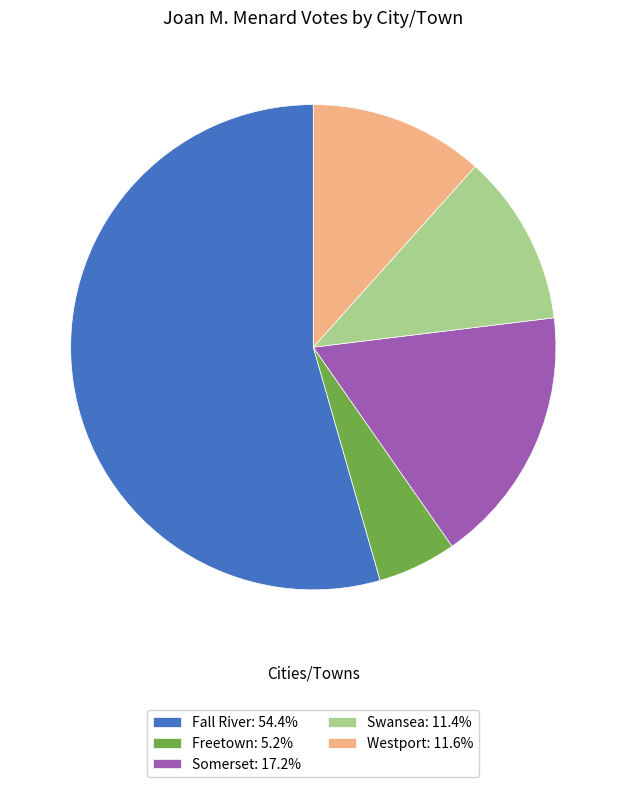

Count the number of slices in the pie.

5